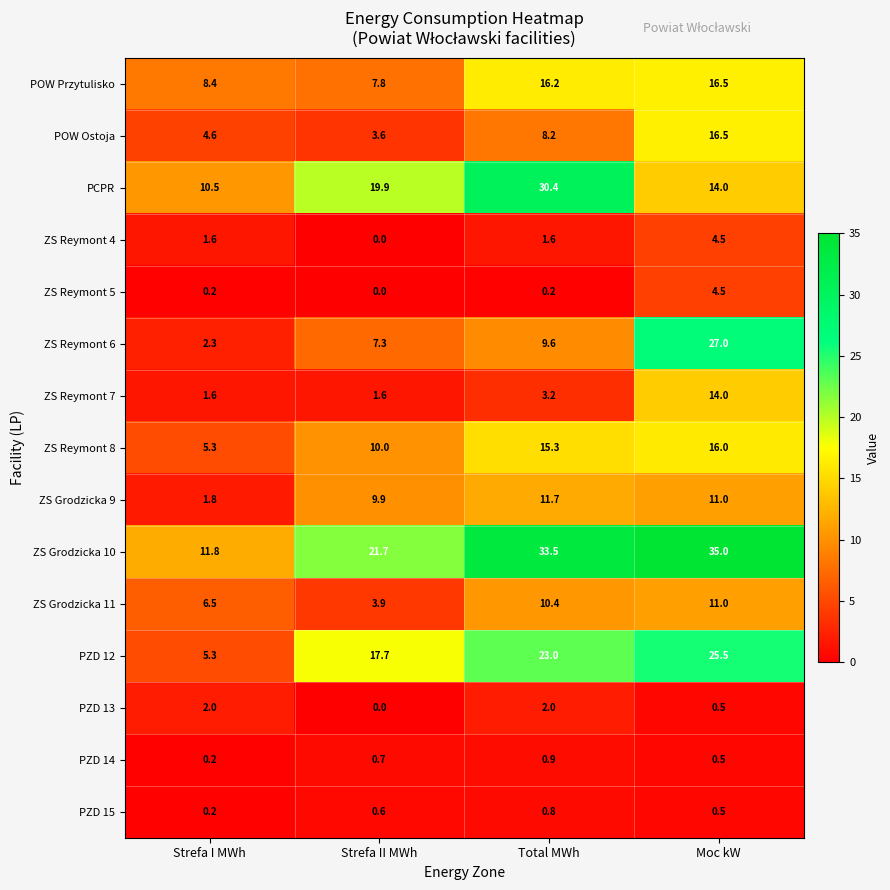

What is the difference between the highest and lowest values at Moc kW?

34.5